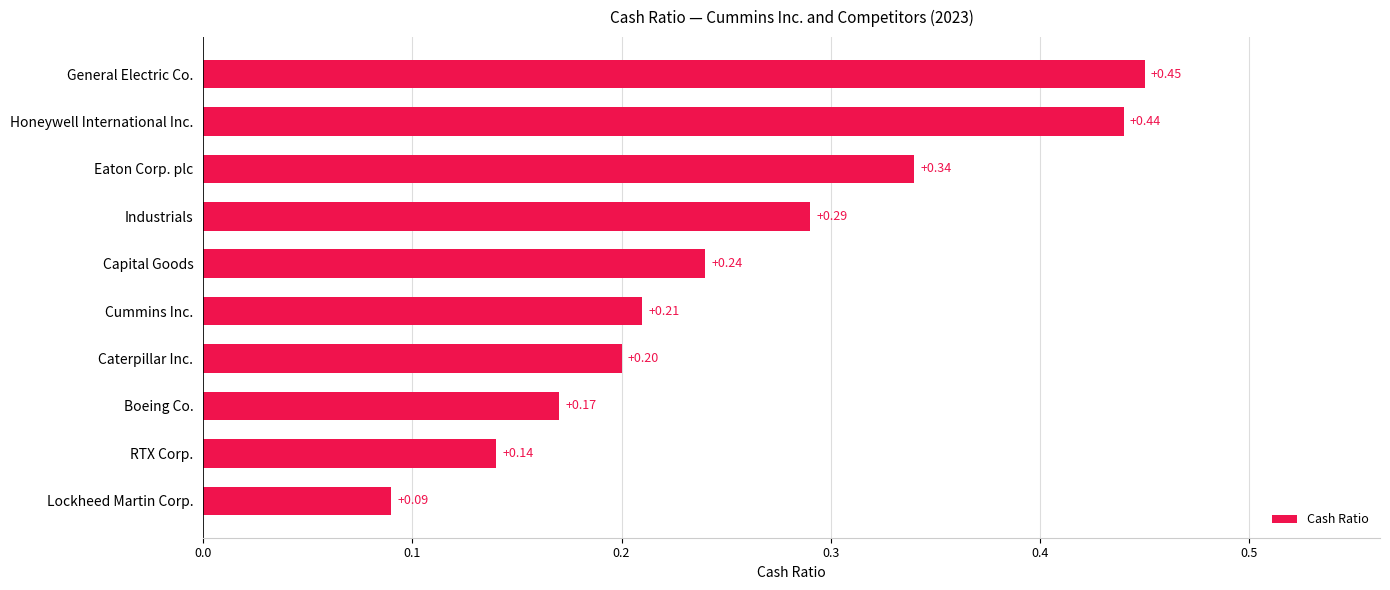

Which has a higher value, RTX Corp. or Industrials?

Industrials